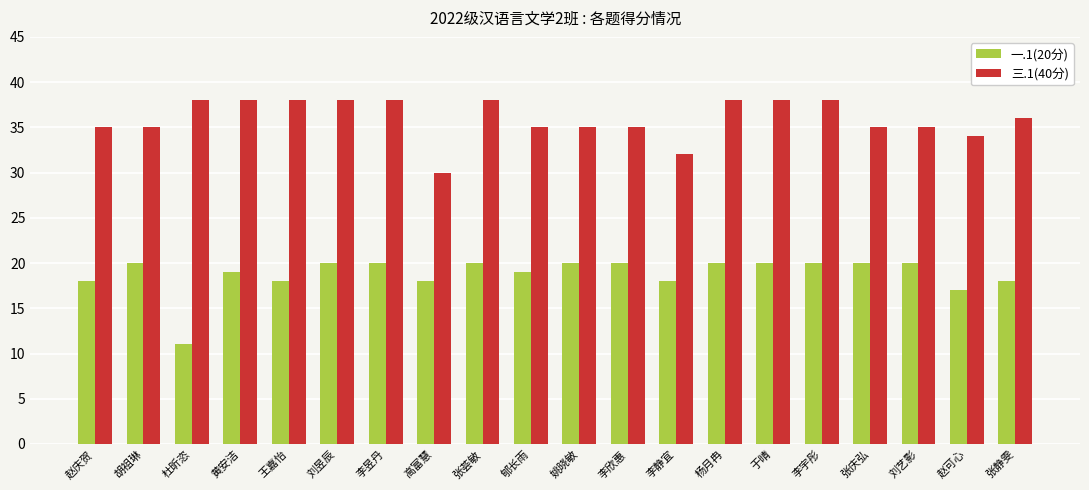

How many categories are shown in the chart?

20